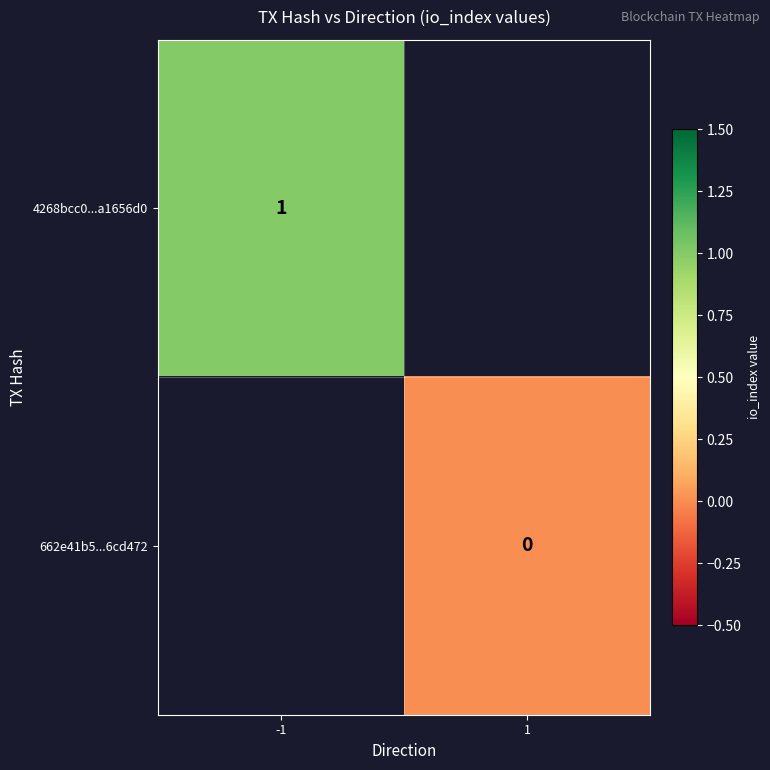

The value of 4268bcc0...a1656d0 at -1 is 1.5. True or false?

False